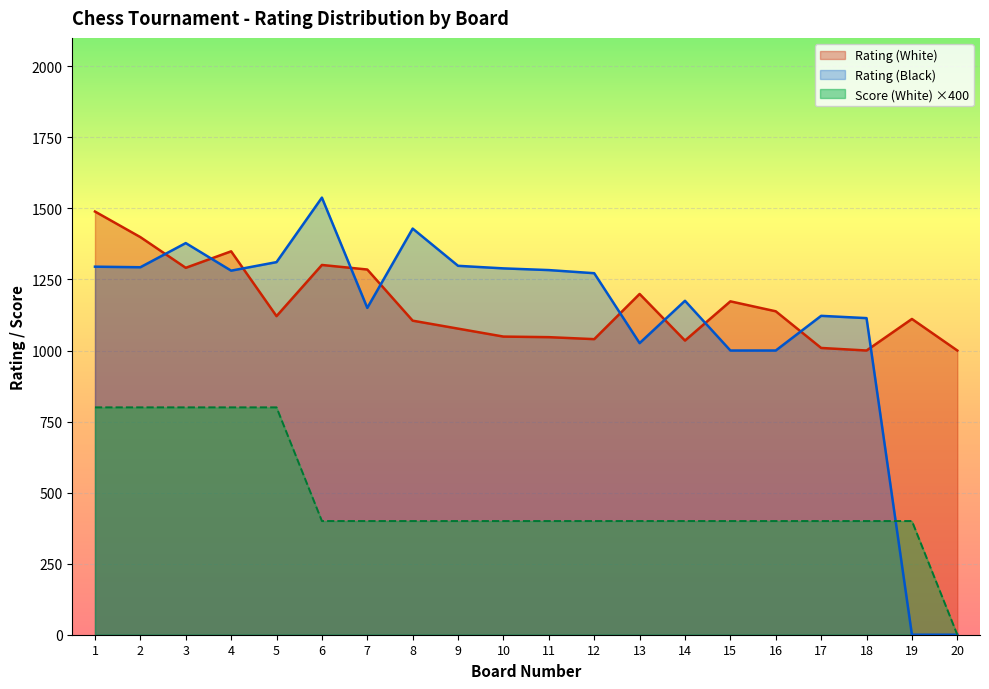

True or false: Rating (Black) has a value of 1727 at 17.

False